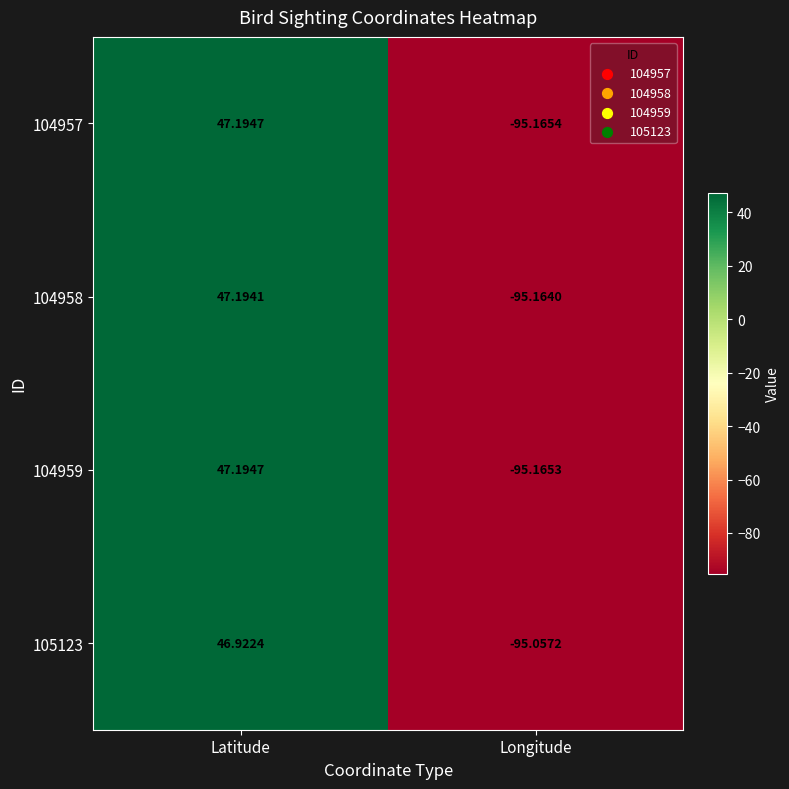

Rank the categories by 105123 value from lowest to highest.

Longitude, Latitude